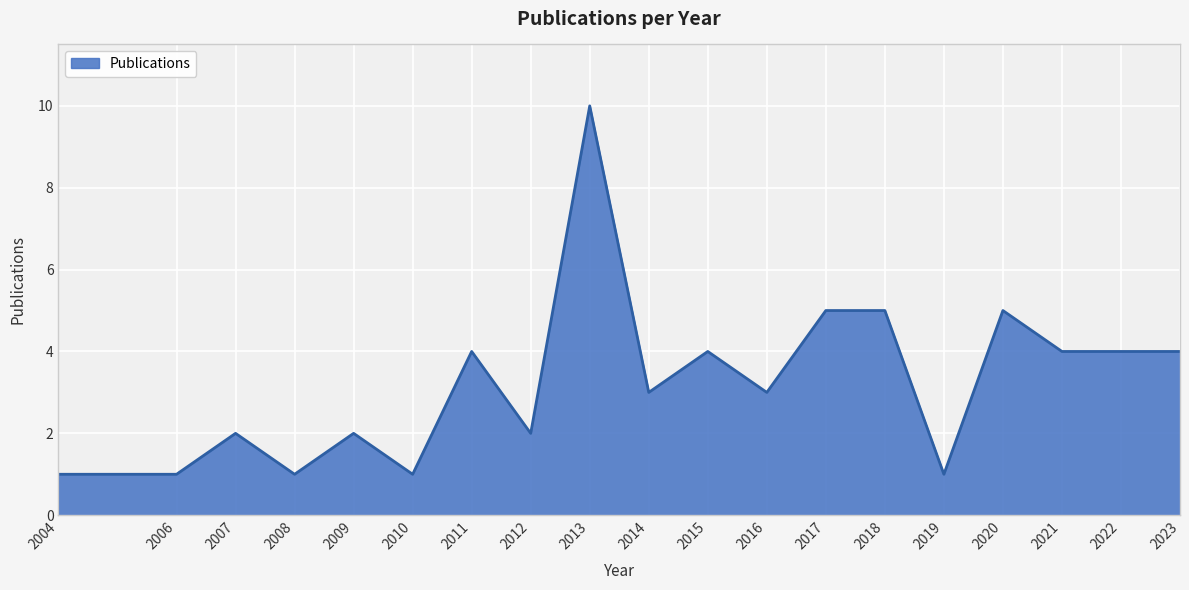

What is the change in value from 2010 to 2022?

+3